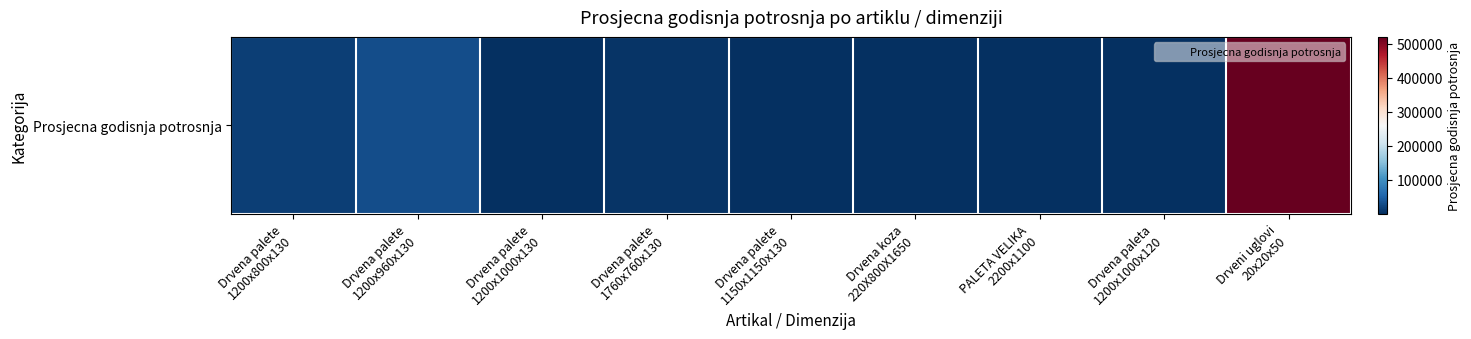

How many data points are less than 2000?

4